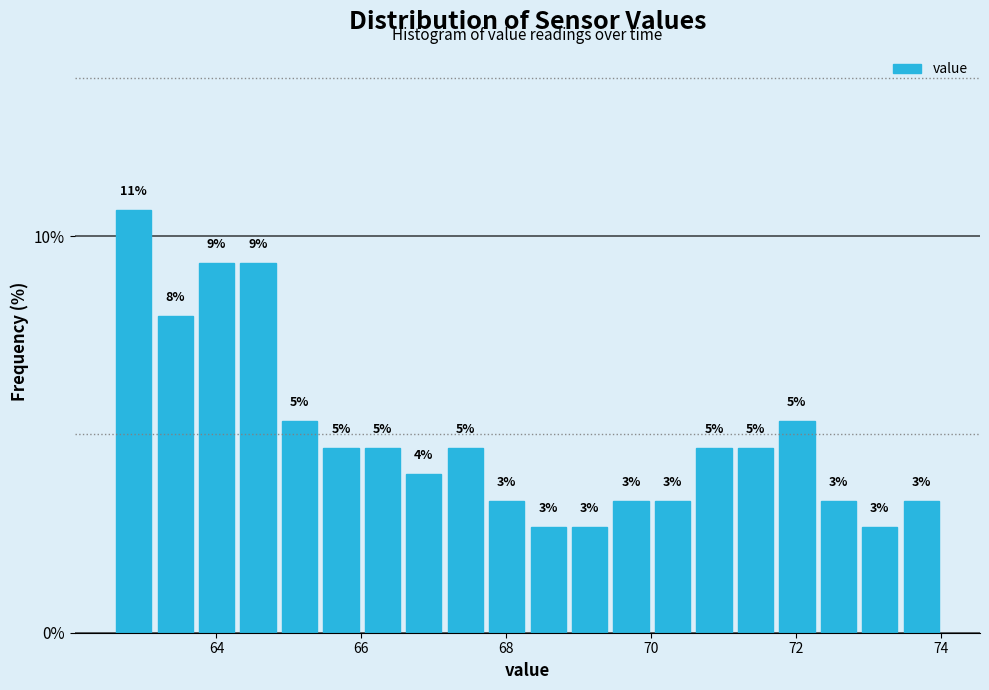

Read against the x-axis, roughly where is the centre of the tallest bar?

62.8